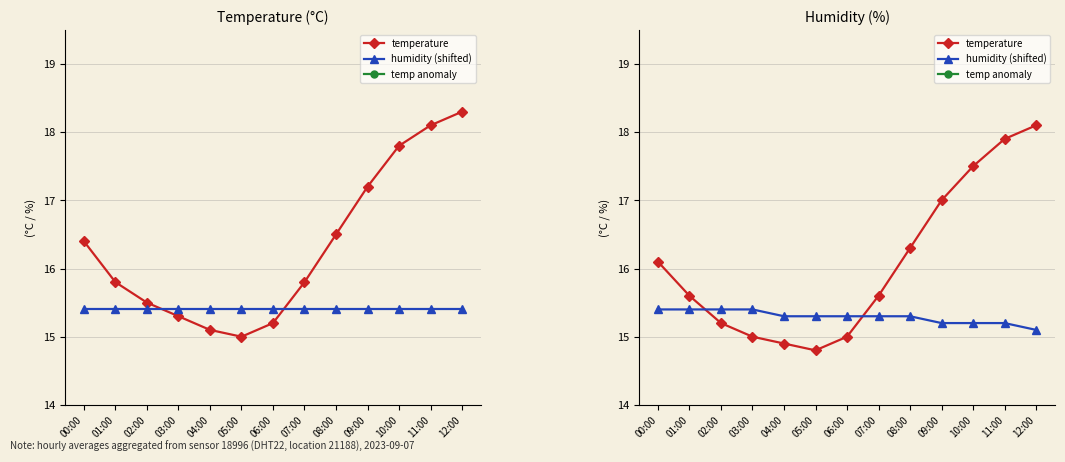

Rank the categories by temp anomaly value from highest to lowest.

12:00, 11:00, 10:00, 09:00, 08:00, 00:00, 01:00, 07:00, 02:00, 03:00, 06:00, 04:00, 05:00